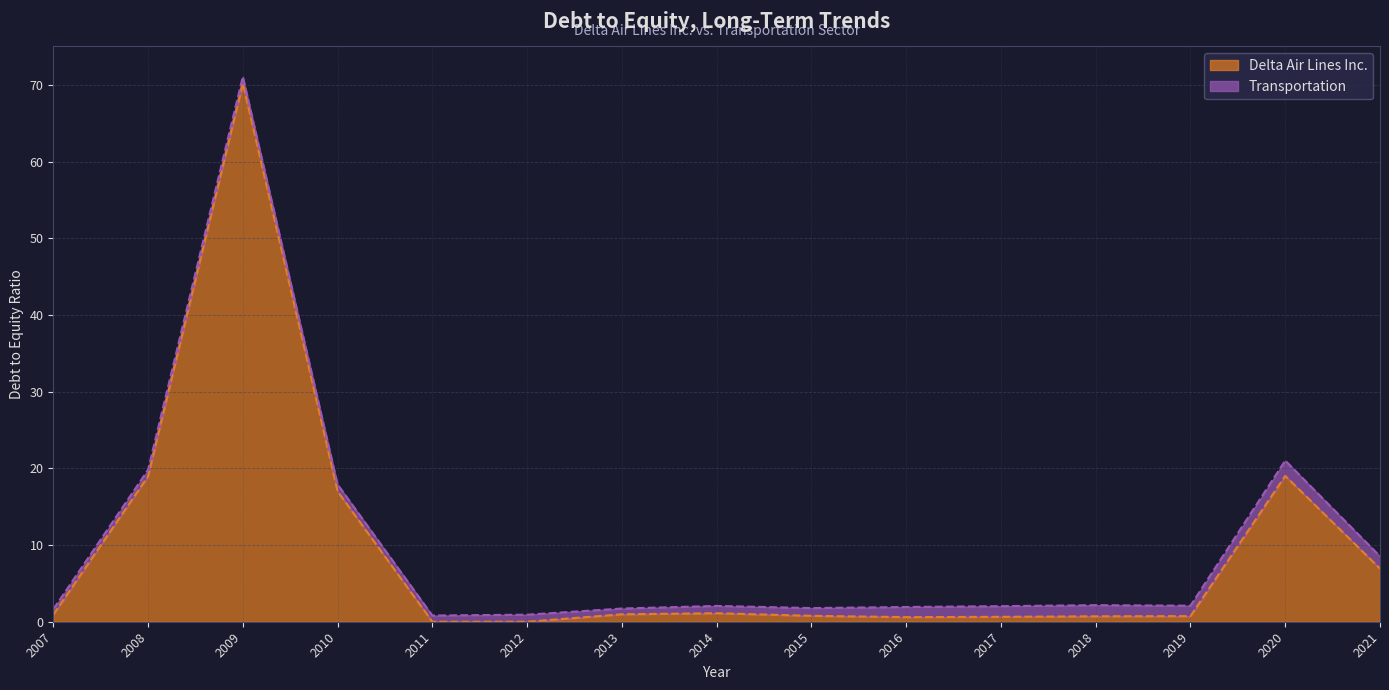

Reading right to left, transcribe all the data shown in this chart.

2021=6.9	2020=19.0	2019=0.7	2018=0.7	2017=0.6	2016=0.6	2015=0.8	2014=1.1	2013=1.0	2012=0.0	2011=0.0	2010=17.0	2009=70.2	2008=19.0	2007=0.9